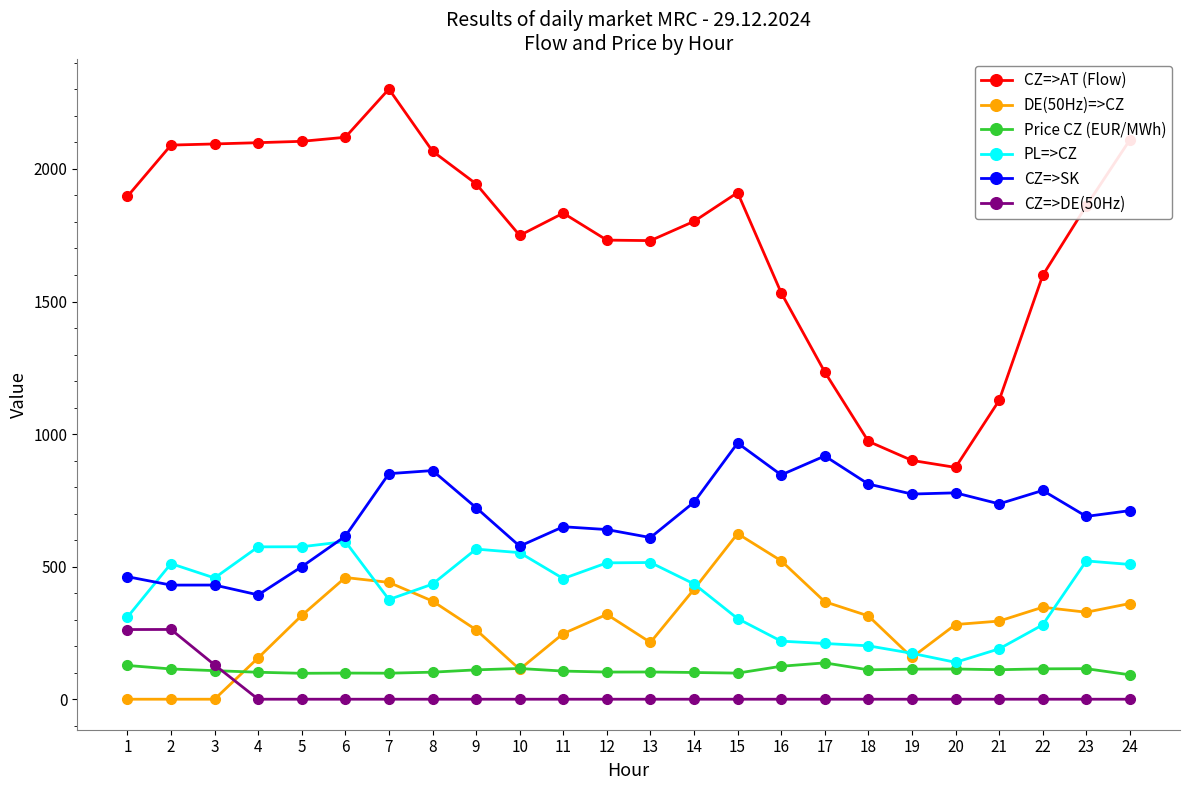

What is the difference between the highest and lowest values at 12?

1731.6